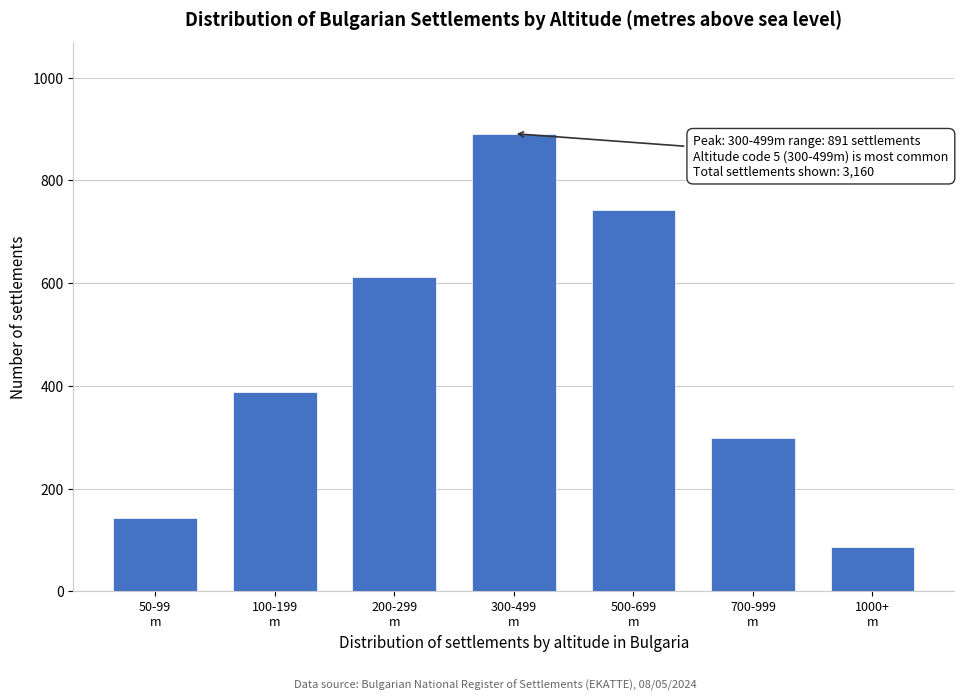

Reading left to right, list all the values displayed in this chart.

142	387	612	891	743	298	87